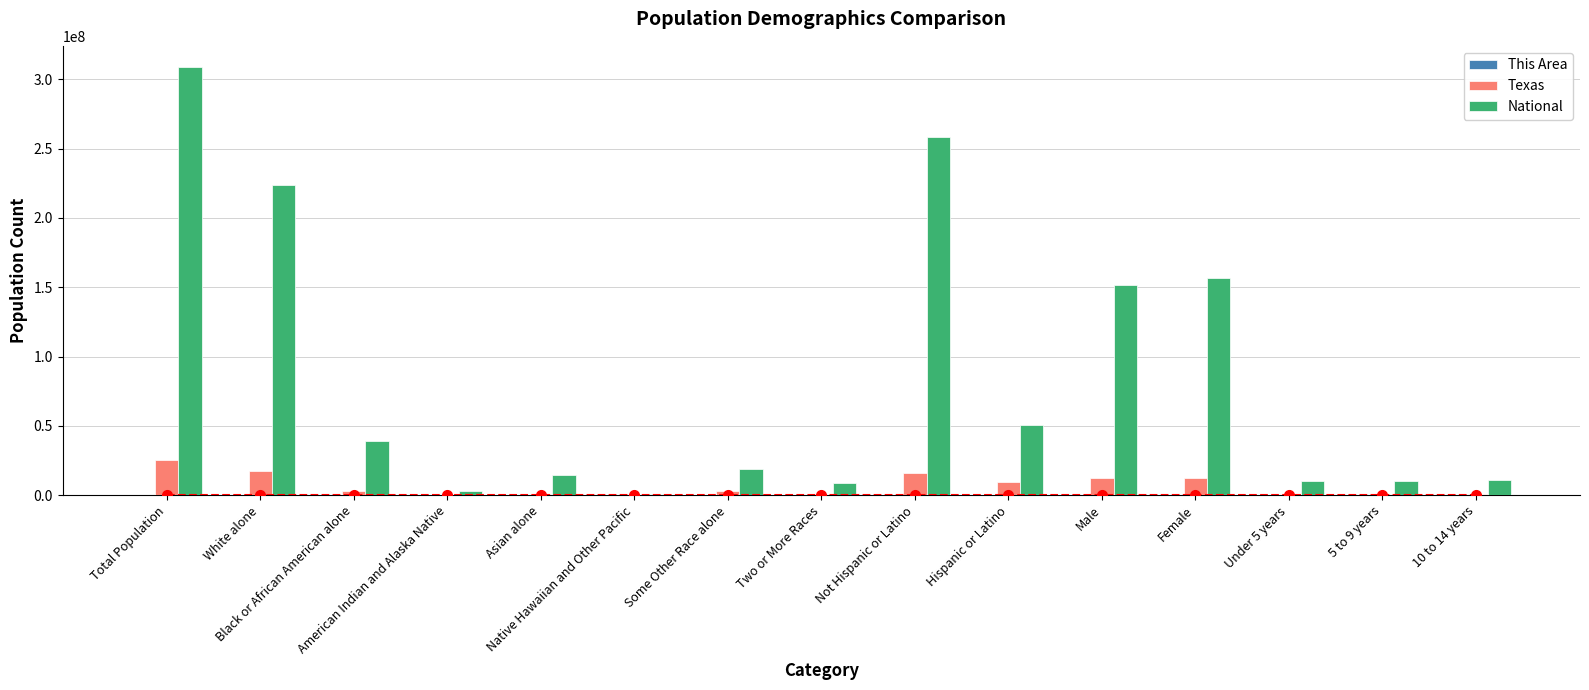

Does the chart contain any negative values?

No